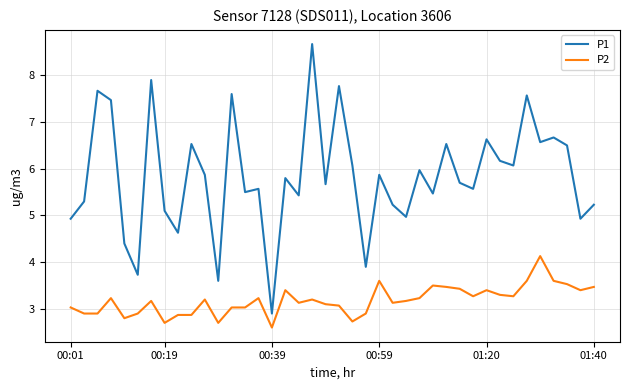

Which series has the largest range (max minus min)?

P1